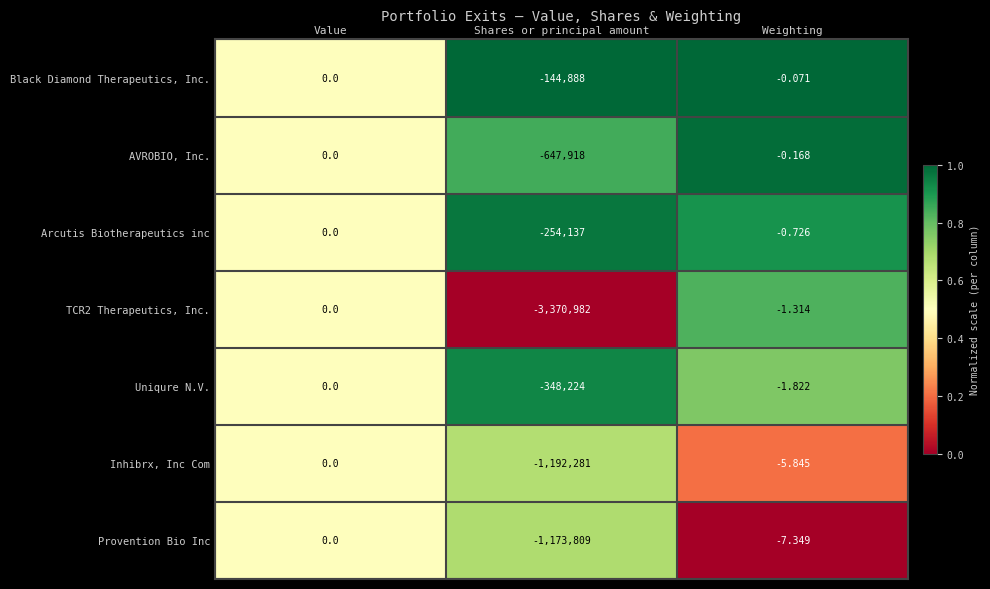

Which category has the lowest value across all series?

Shares or principal amount